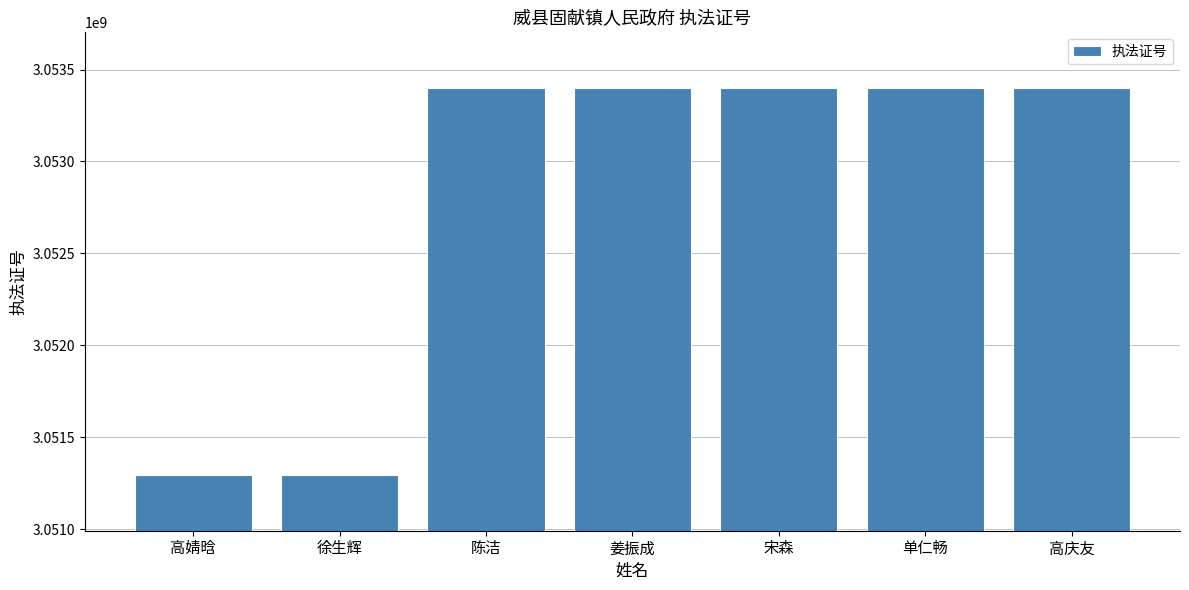

What is the ratio of the value at 高庆友 to the value at 高婧晗?

1.0